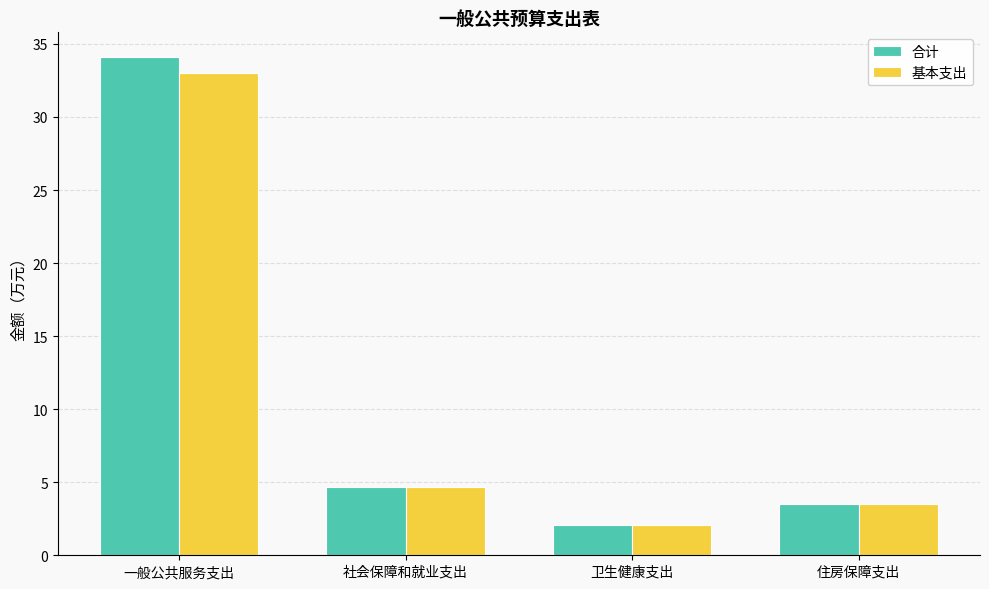

Which series has the widest spread of values?

合计